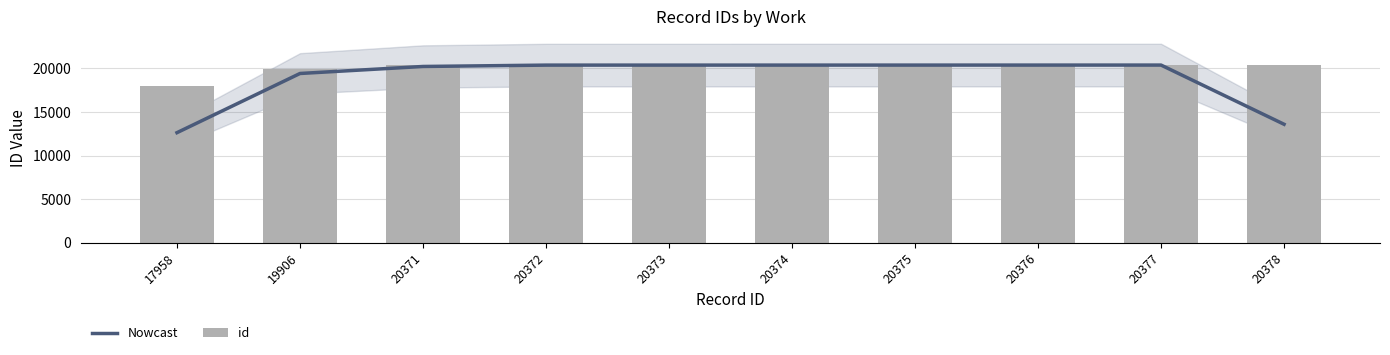

What is the approximate value of id at 20375?

20375.0